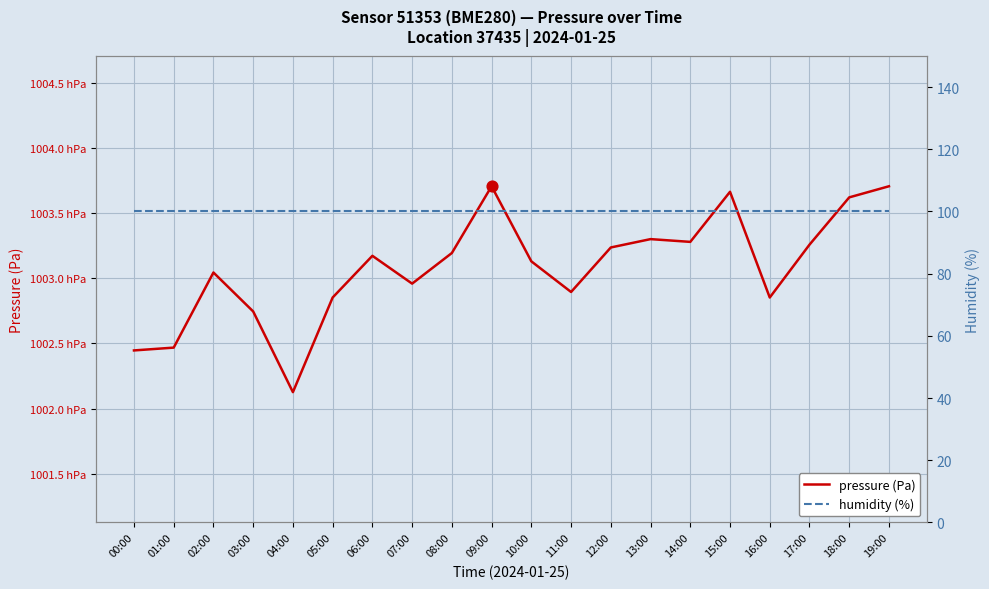

What is the total value across all series at 07:00?

100395.8